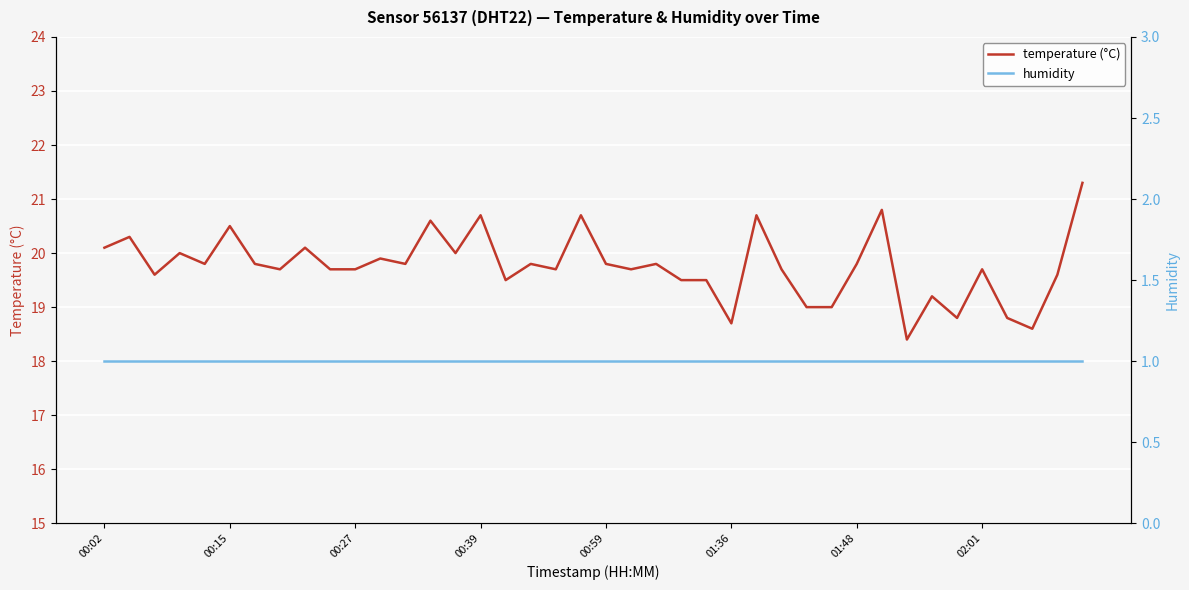

True or false: temperature (°C) and humidity intersect in this chart.

False